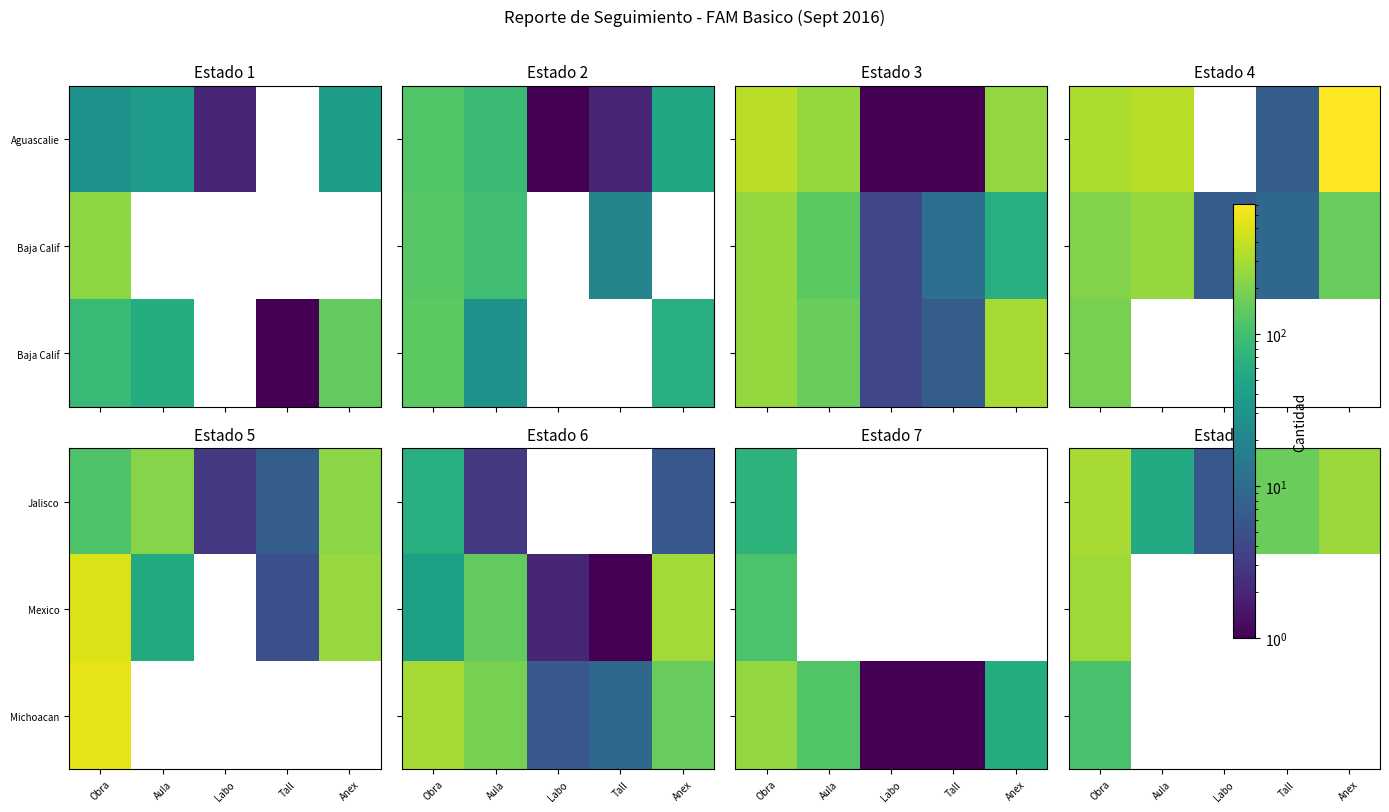

Is it true that Jalisco equals 466 at Obra?

False